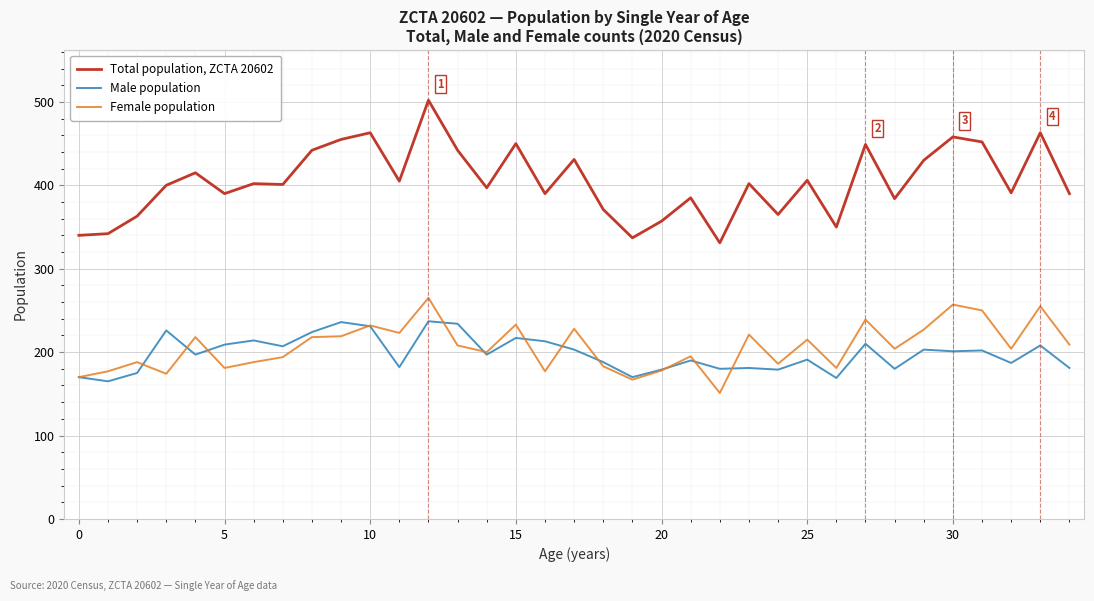

True or false: Total population, ZCTA 20602 and Female population intersect in this chart.

False